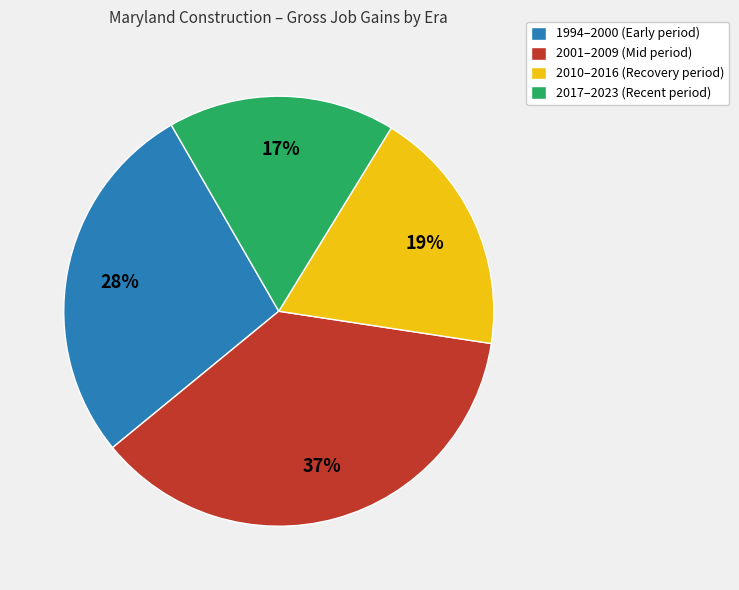

Is there a majority slice in this chart?

No